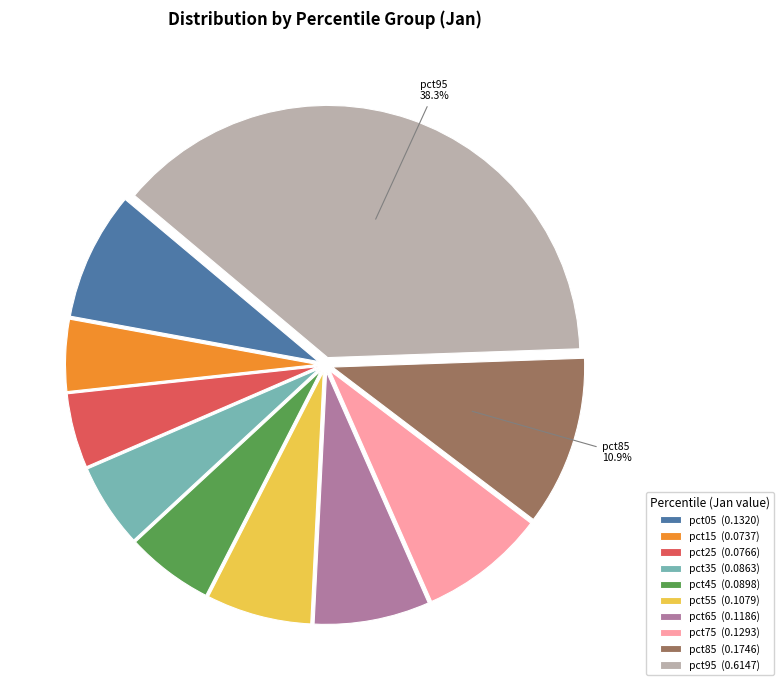

To the nearest percent, what is the difference between the pct55 and pct65 slice percentages?

1%